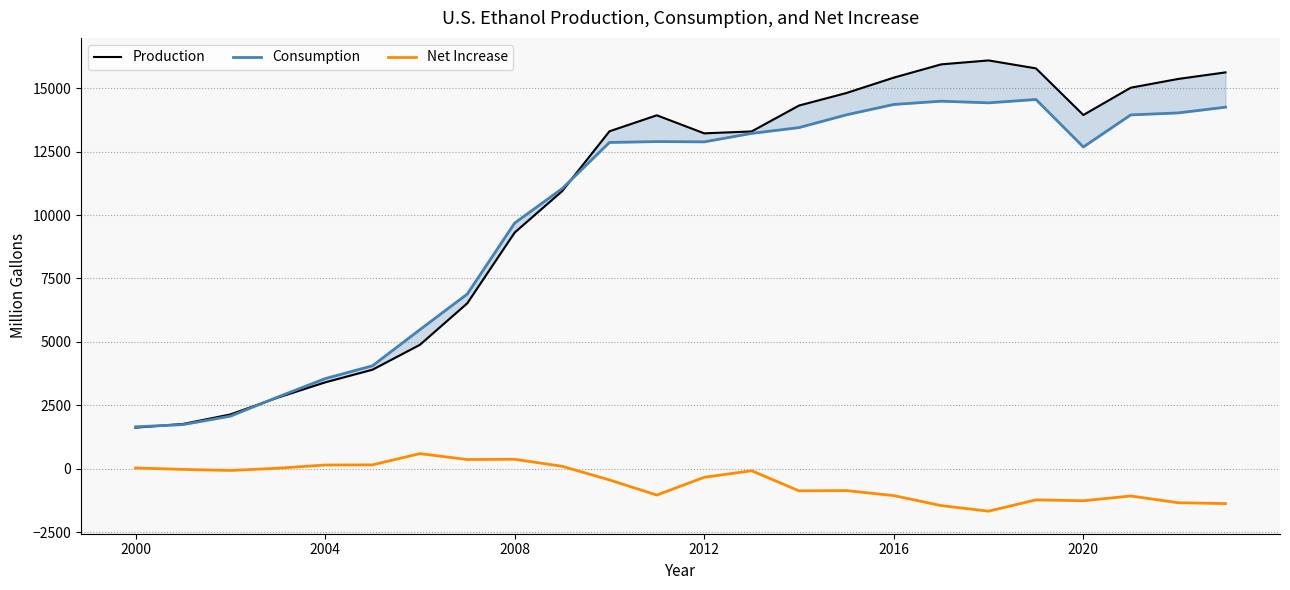

What is the maximum value for Net Increase?

596.9